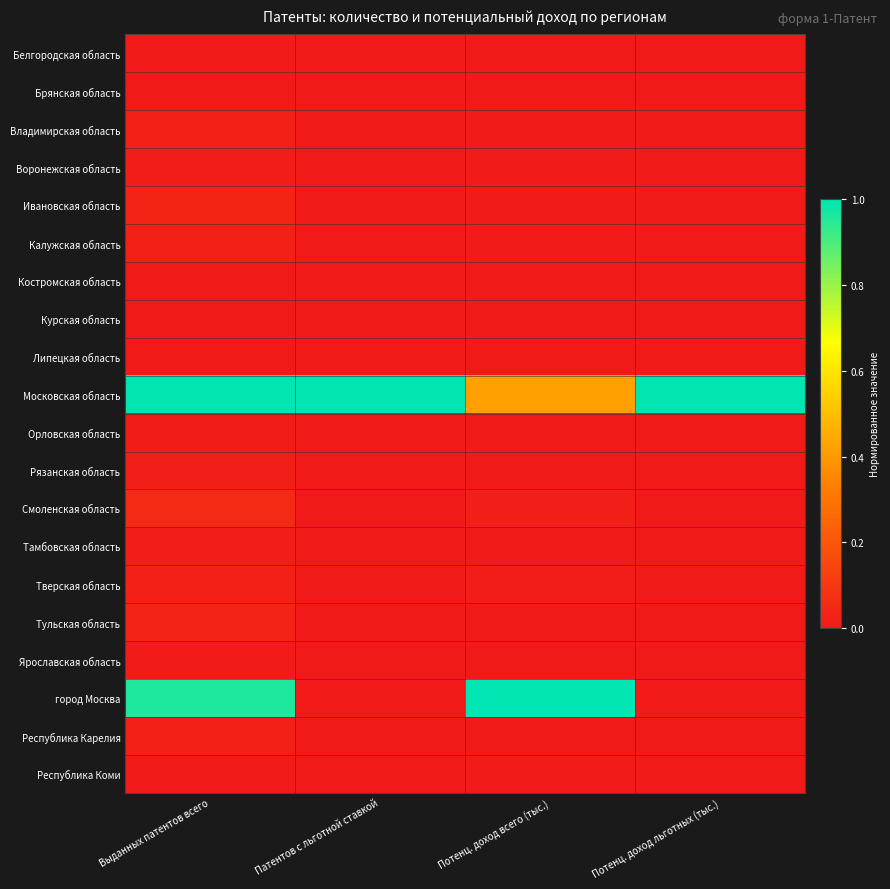

What is the difference between the highest and lowest values at Потенц. доход всего (тыс.)?

1.0